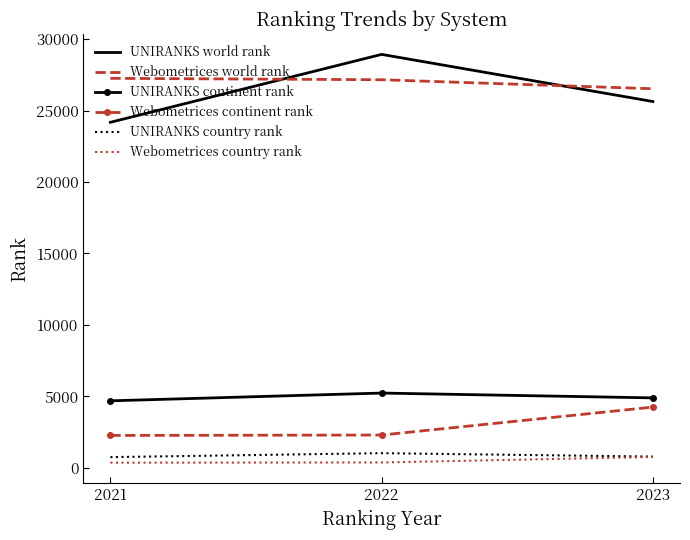

What is the sum of all Webometrices country rank values?

1484